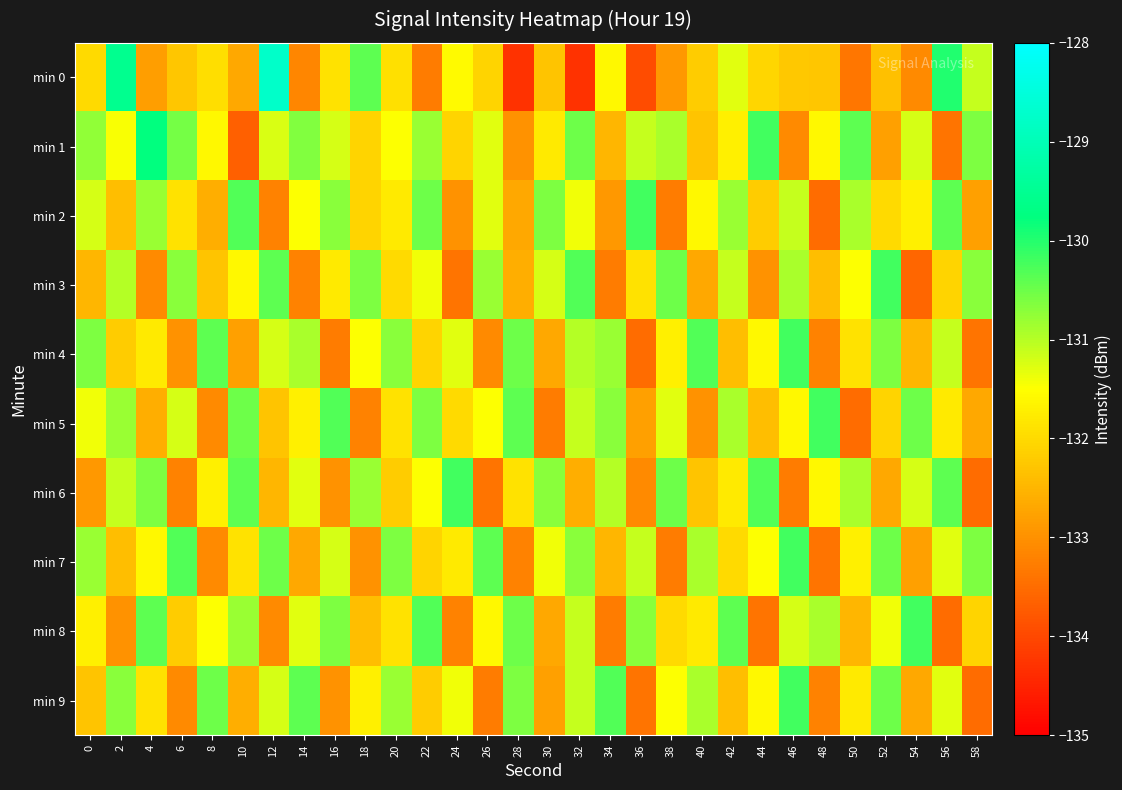

At how many categories does at least one series exceed -130?

4